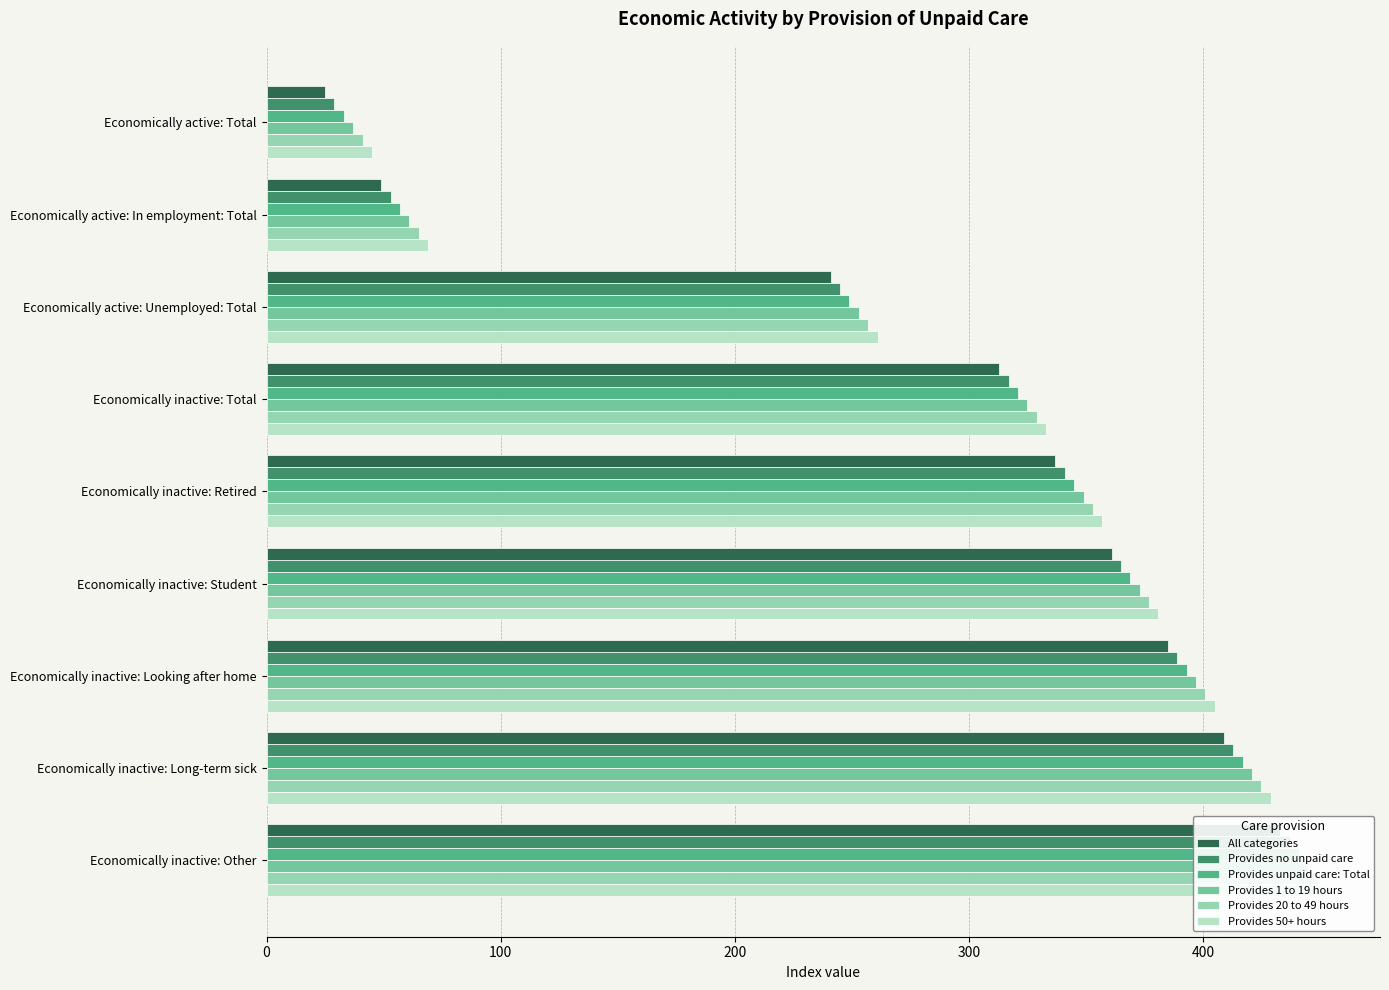

Are the bars grouped side by side (vs. stacked)?

Yes